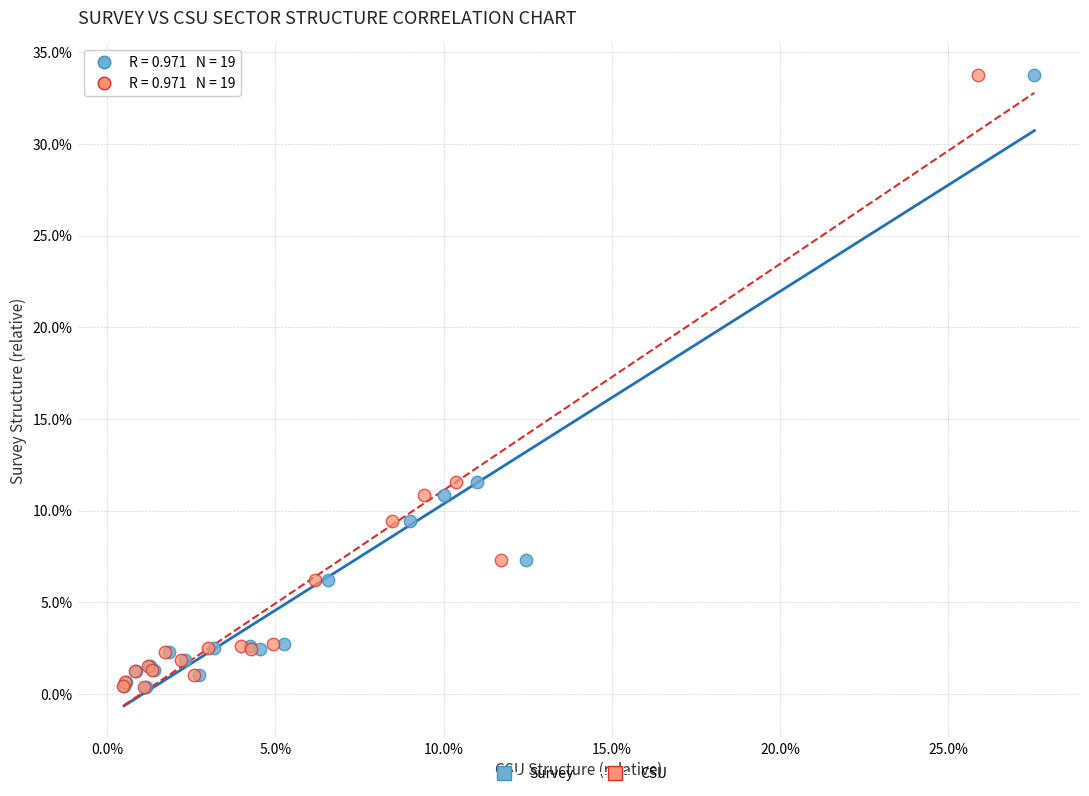

What are all the series names shown in the legend?

Survey, CSU